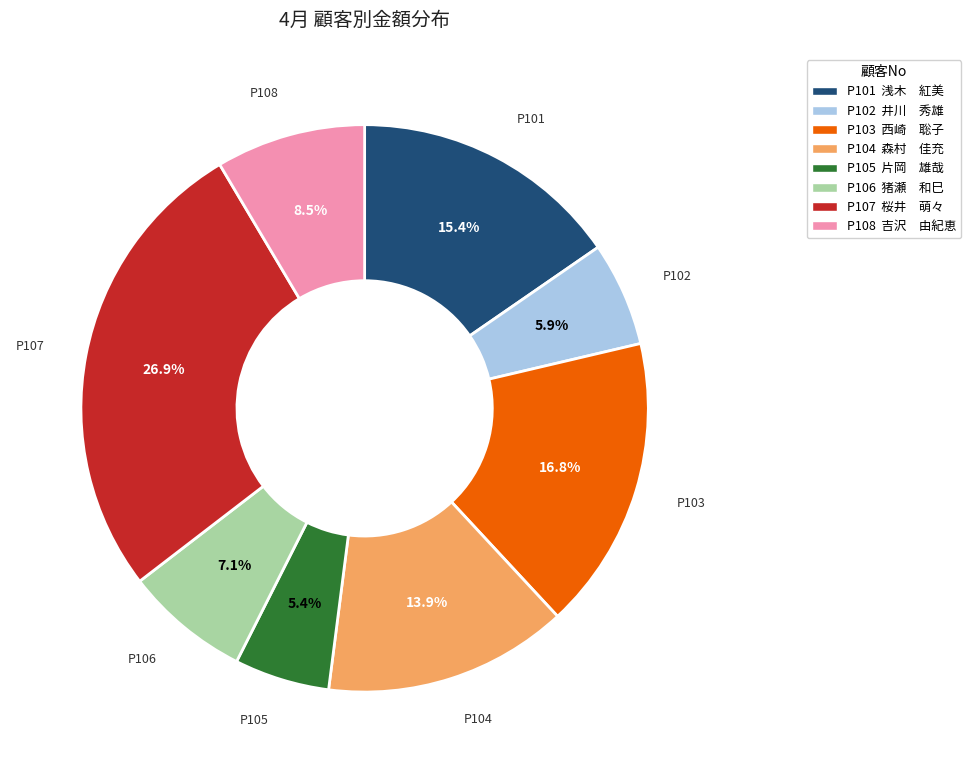

To the nearest percent, what percentage of the pie is P102?

6%